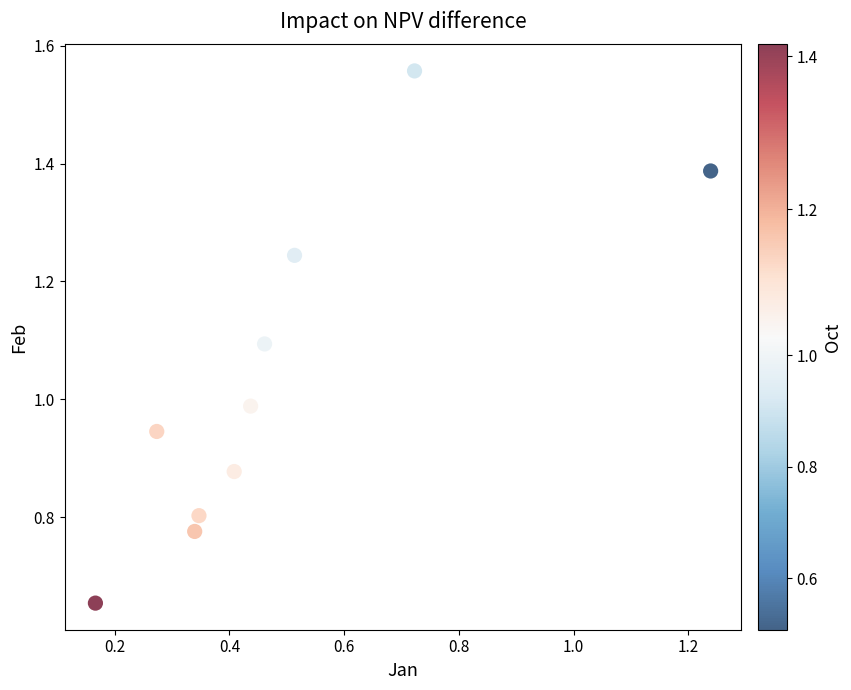

What is the average X value?

0.5